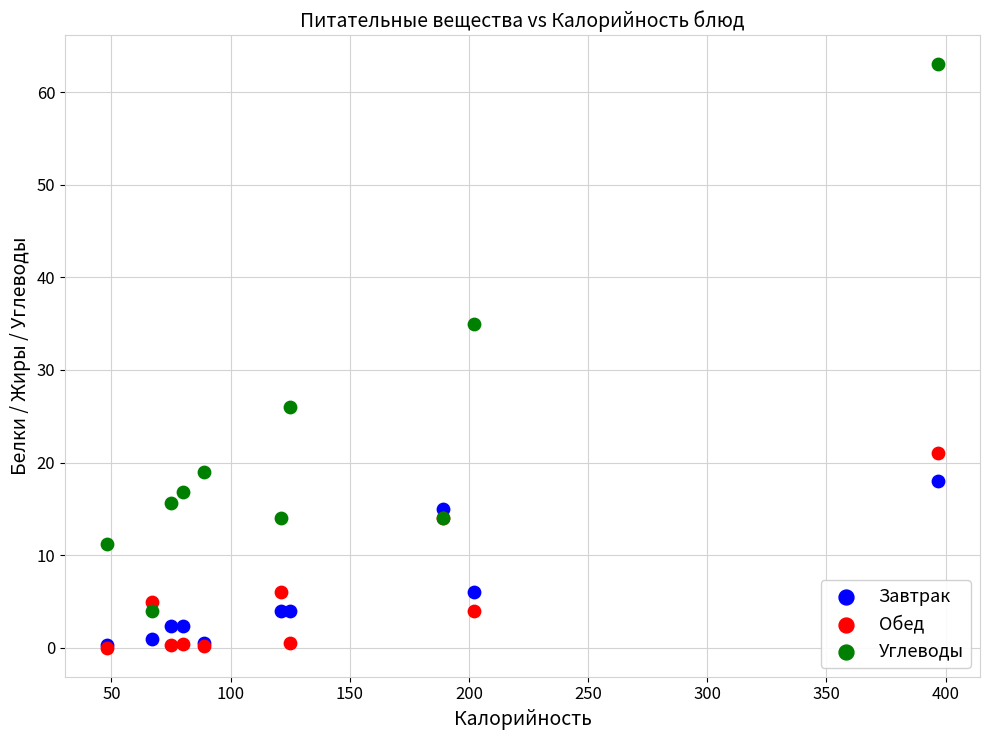

Across all series, what Y value is closest to 31?

35.0